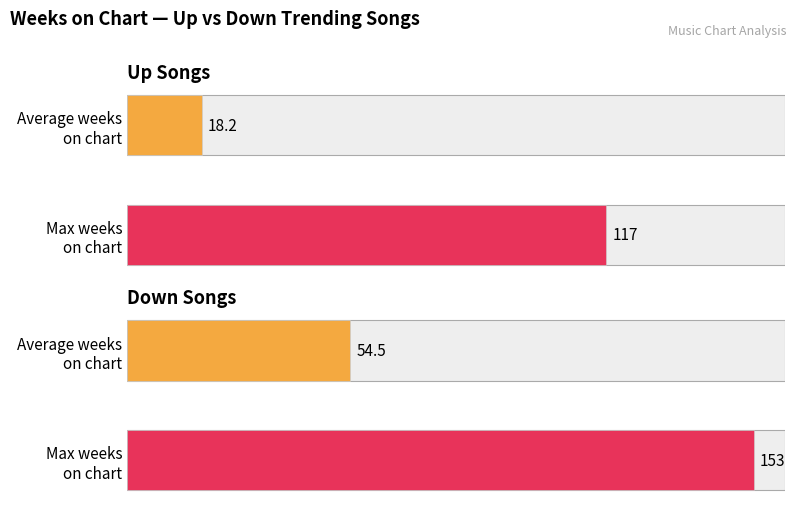

At which label does Average Weeks on Chart reach its peak?

down